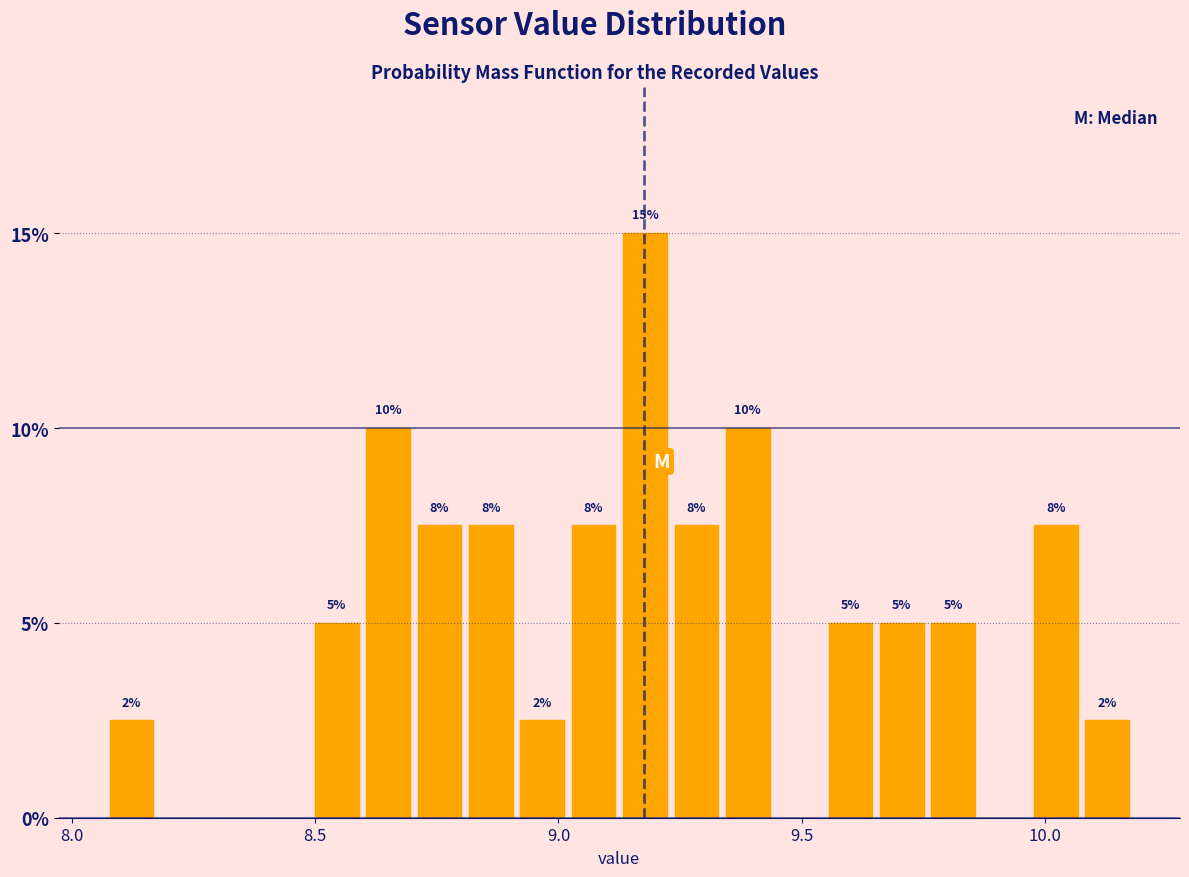

Around what value on the x-axis is the tallest bar? Give the approximate position of its centre, as read against the axis.

9.20